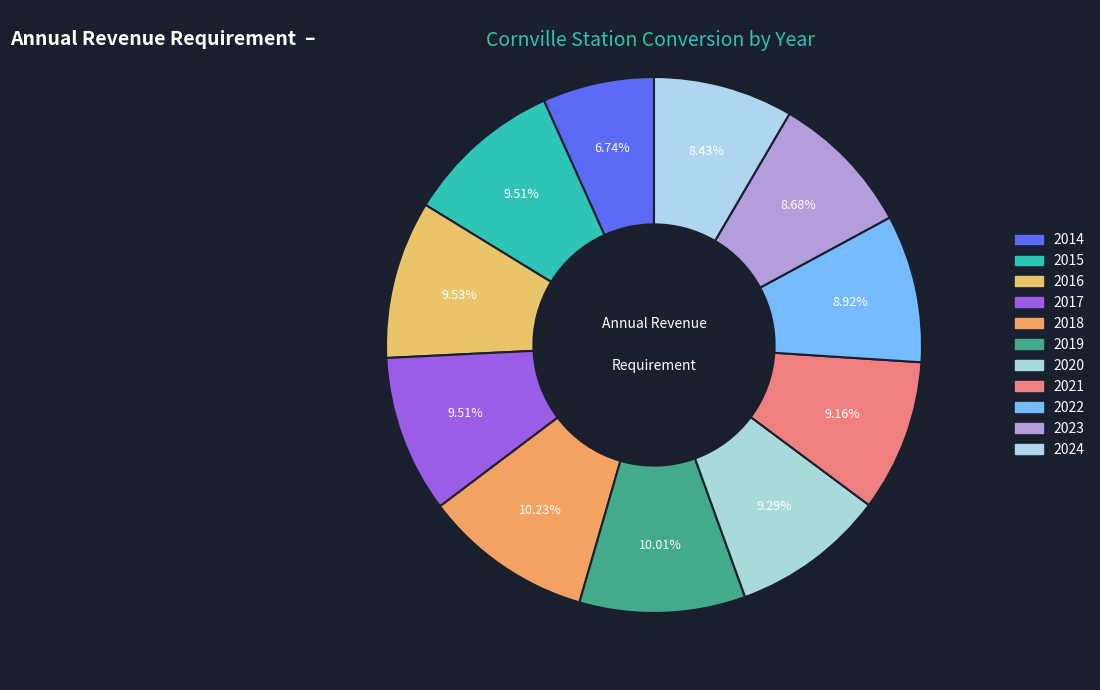

What percentage is NOT represented by 2017?

90.5%